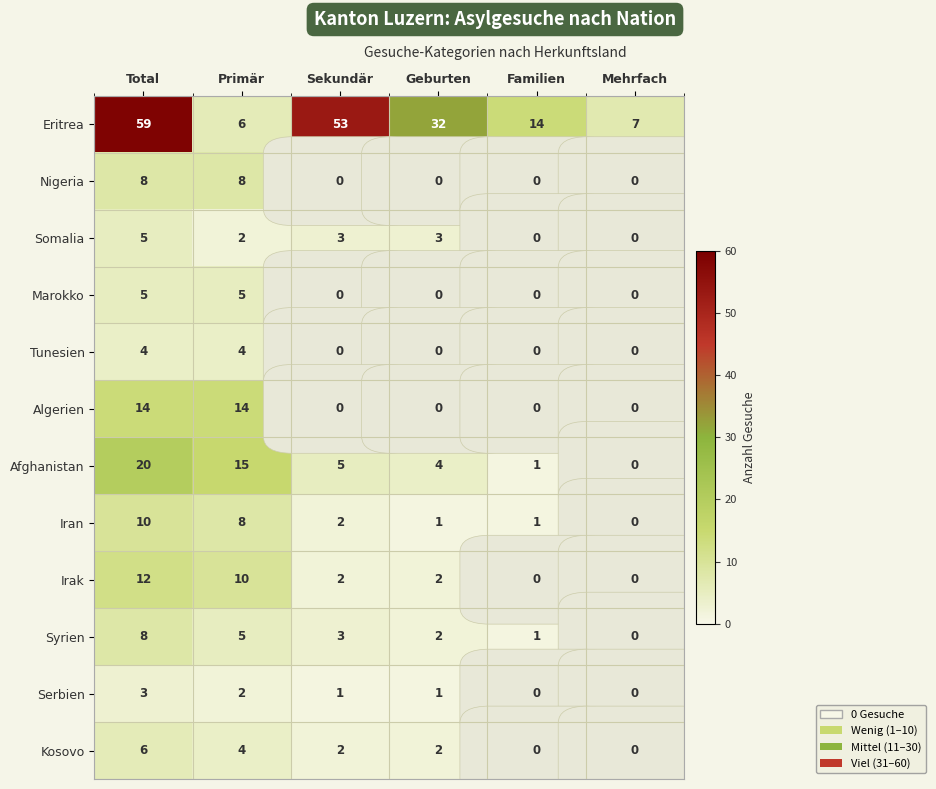

At which category is the sum across all series the highest?

Total